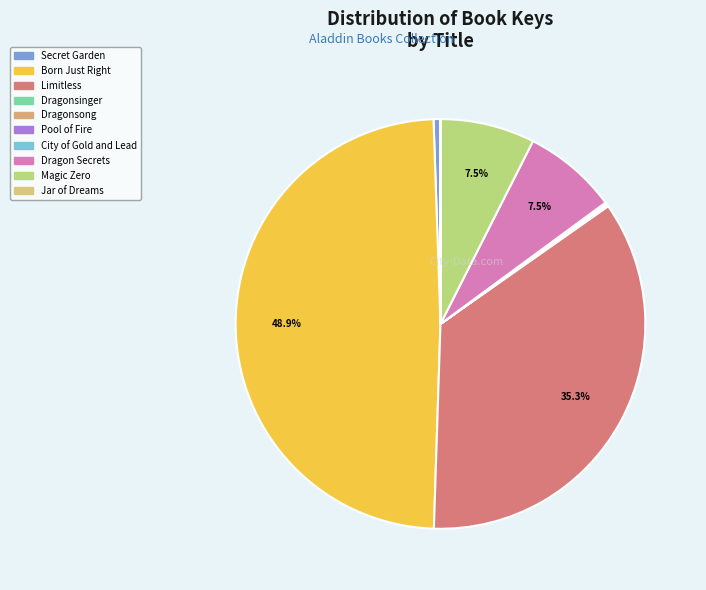

Does any single category account for the majority?

No